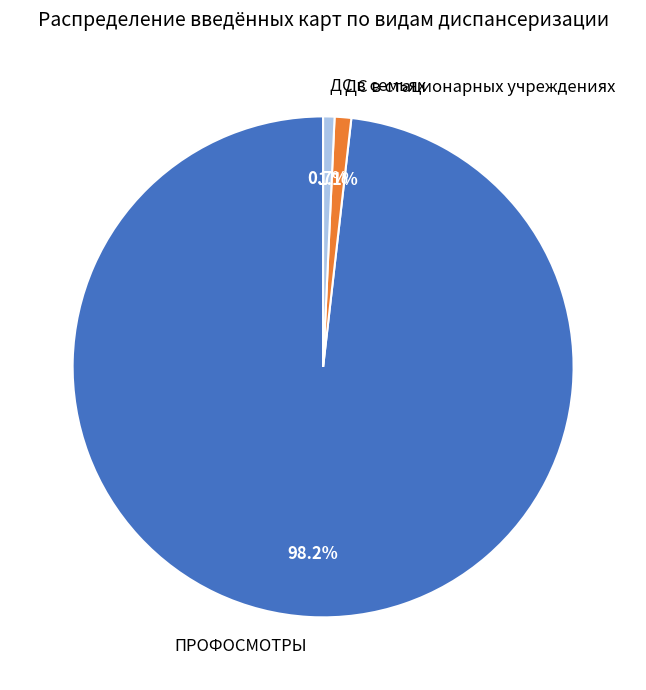

Which slice is the largest?

ПРОФОСМОТРЫ